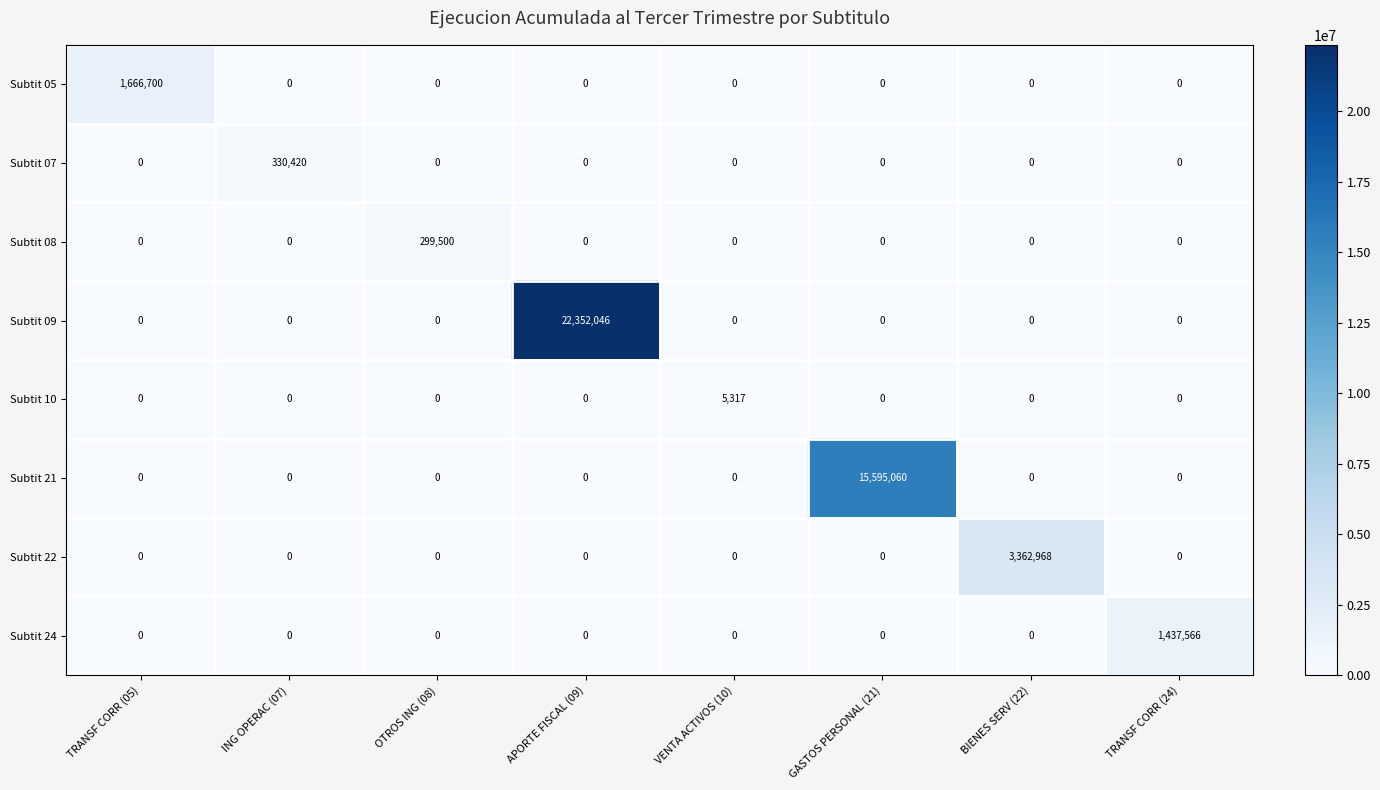

At which category does the chart reach its peak across all series?

APORTE FISCAL (09)